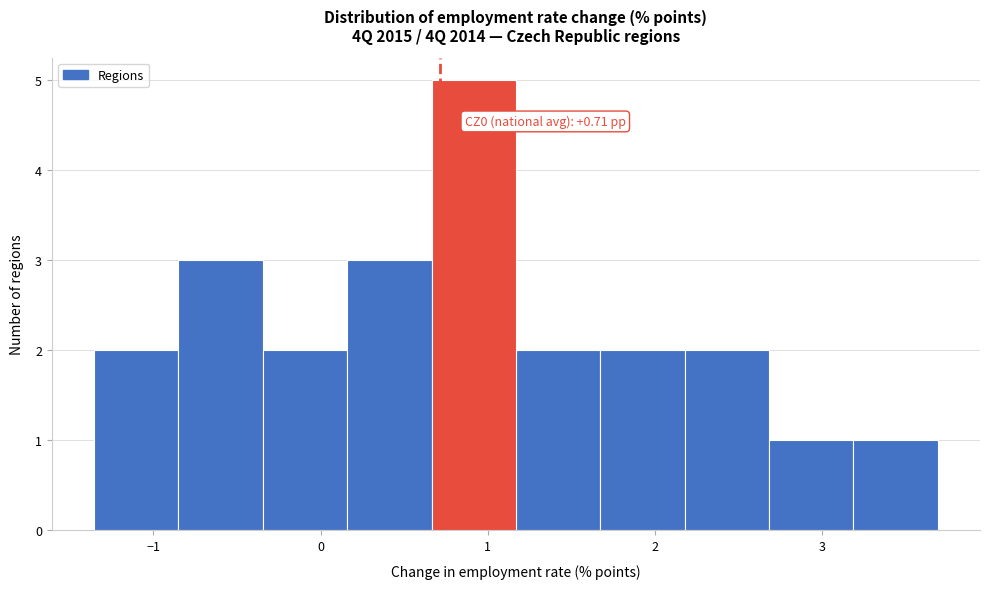

Over which range of the x-axis is the bar tallest?

0.7 to 1.2